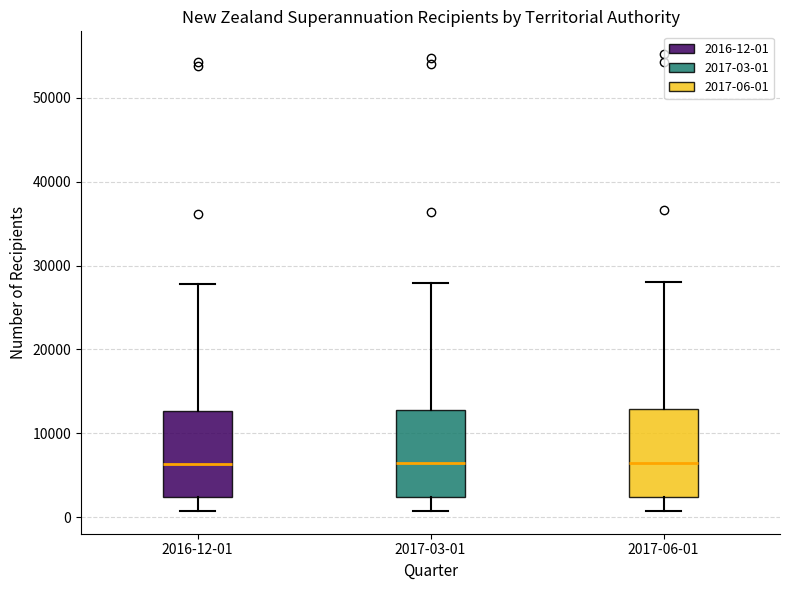

Reading left to right, transcribe this box plot: for each box, give where its median line is, the range the box spans, and where its two whiskers end, as read against the y-axis. The values are not printed on the chart, so give them approximately, as read against the axis.

2016-12-01: median 6000, box 2000 to 13000, whiskers 1000 to 28000
2017-03-01: median 6000, box 2000 to 13000, whiskers 1000 to 28000
2017-06-01: median 7000, box 2000 to 13000, whiskers 1000 to 28000